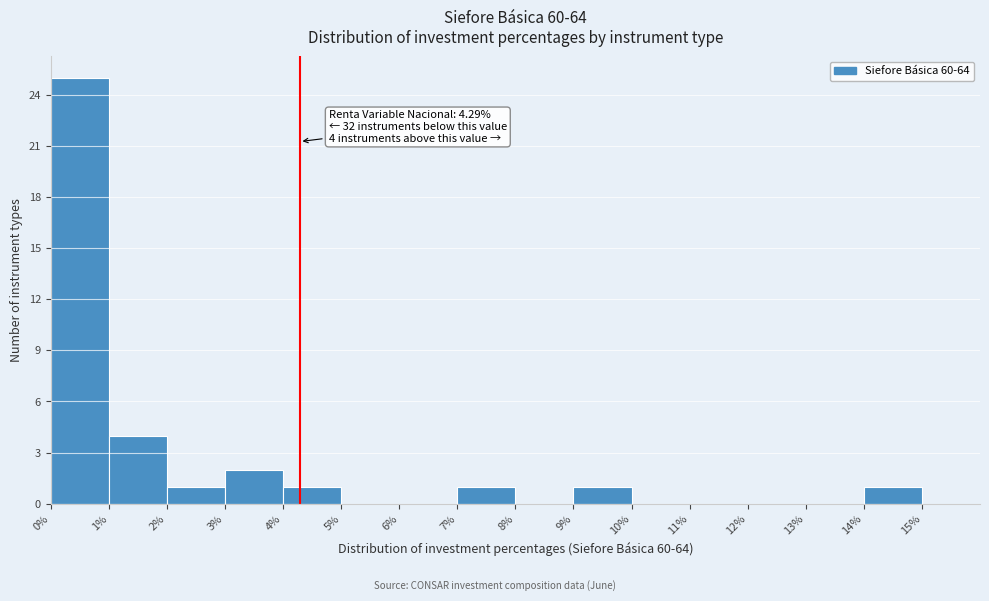

Which range on the x-axis has the tallest bar?

0% to 1%